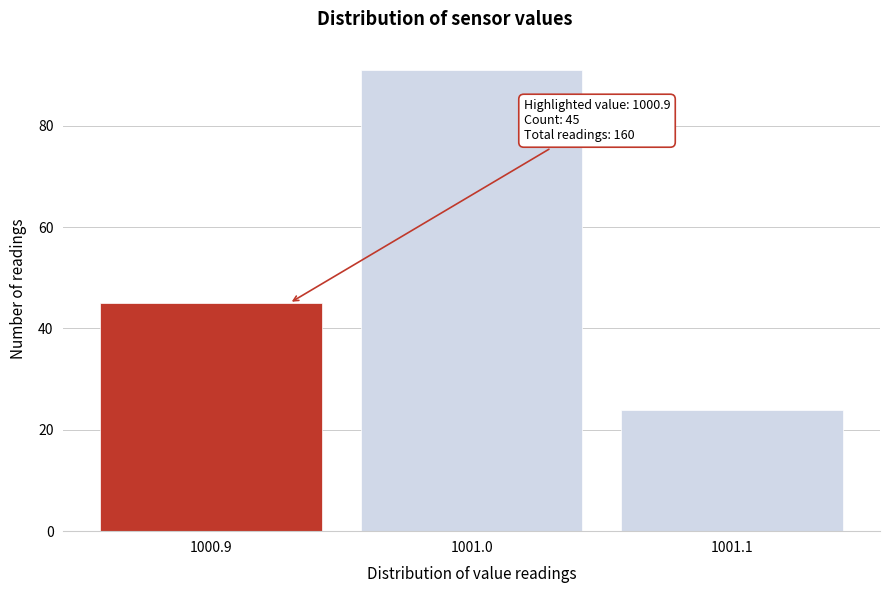

Over which range of the x-axis is the bar tallest?

1000.95 to 1001.05